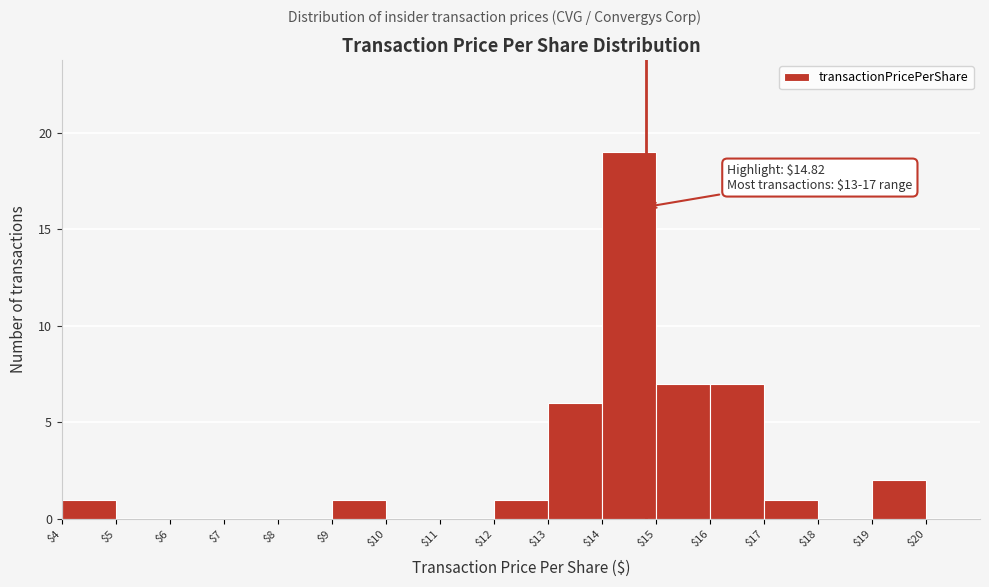

Over which range of the x-axis is the bar tallest?

14 to 15